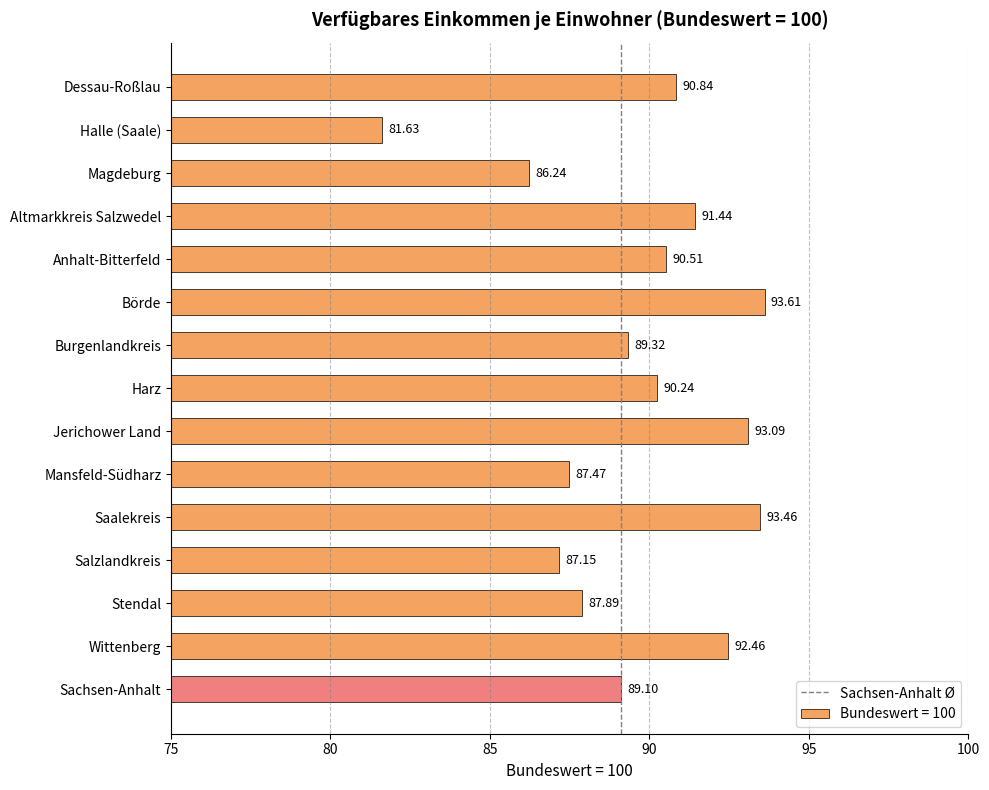

At which category does the chart reach its peak across all series?

Börde